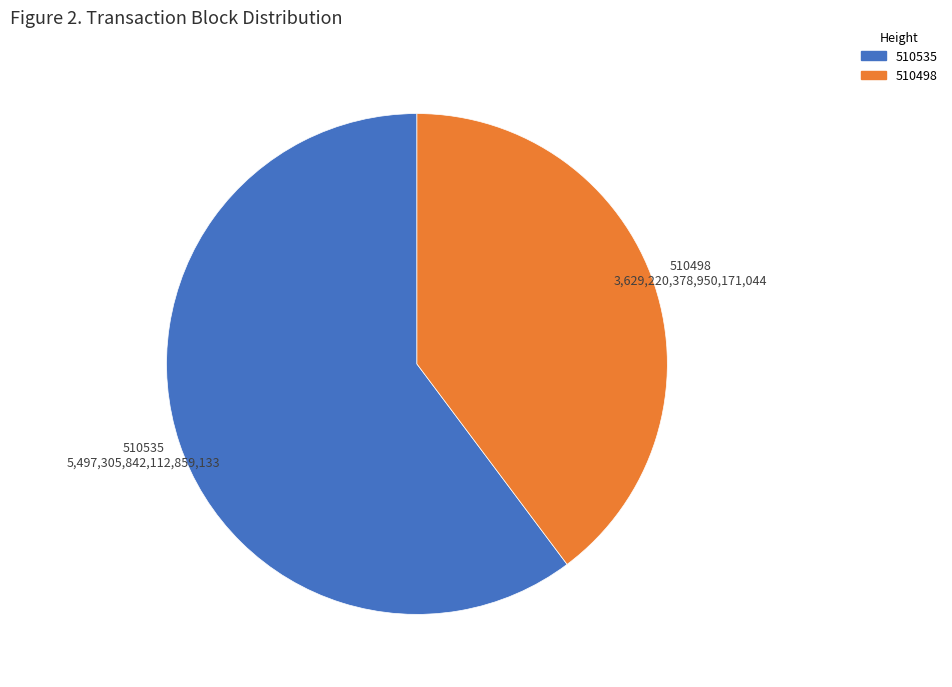

How many segments does this pie chart have?

2